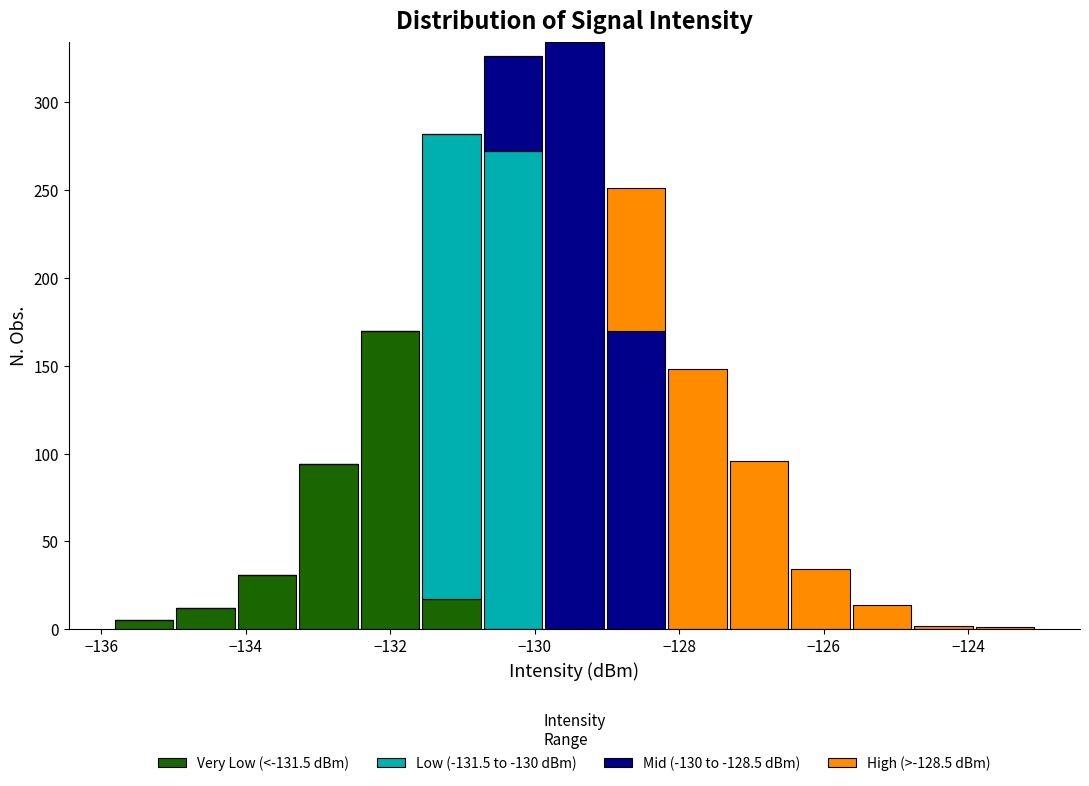

Reading left to right, transcribe this chart: for each stacked bar, give the range it covers on the x-axis and its total height. Neither the bar edges nor the heights are printed on the chart, so give them approximately, as read against the axes.

-135.8 to -135.0: 5
-135.0 to -134.2: 10
-134.2 to -133.2: 30
-133.2 to -132.4: 95
-132.4 to -131.6: 170
-131.6 to -130.8: 280
-130.8 to -129.8: 325
-129.8 to -129.0: 335
-129.0 to -128.2: 250
-128.2 to -127.4: 150
-127.4 to -126.4: 95
-126.4 to -125.6: 35
-125.6 to -124.8: 15
-124.8 to -124.0: under 5
-124.0 to -123.0: under 5